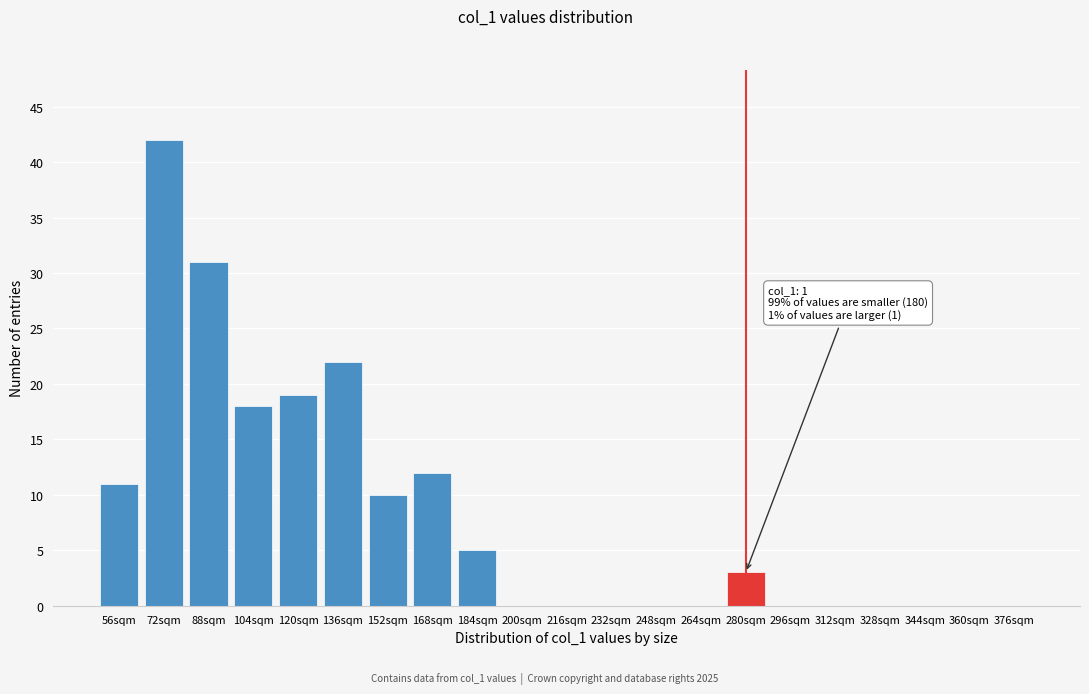

Reading left to right, transcribe all the data shown in this chart.

56sqm=11	72sqm=42	88sqm=31	104sqm=18	120sqm=19	136sqm=22	152sqm=10	168sqm=12	184sqm=5	200sqm=0	216sqm=0	232sqm=0	248sqm=0	264sqm=0	280sqm=3	296sqm=0	312sqm=0	328sqm=0	344sqm=0	360sqm=0	376sqm=0